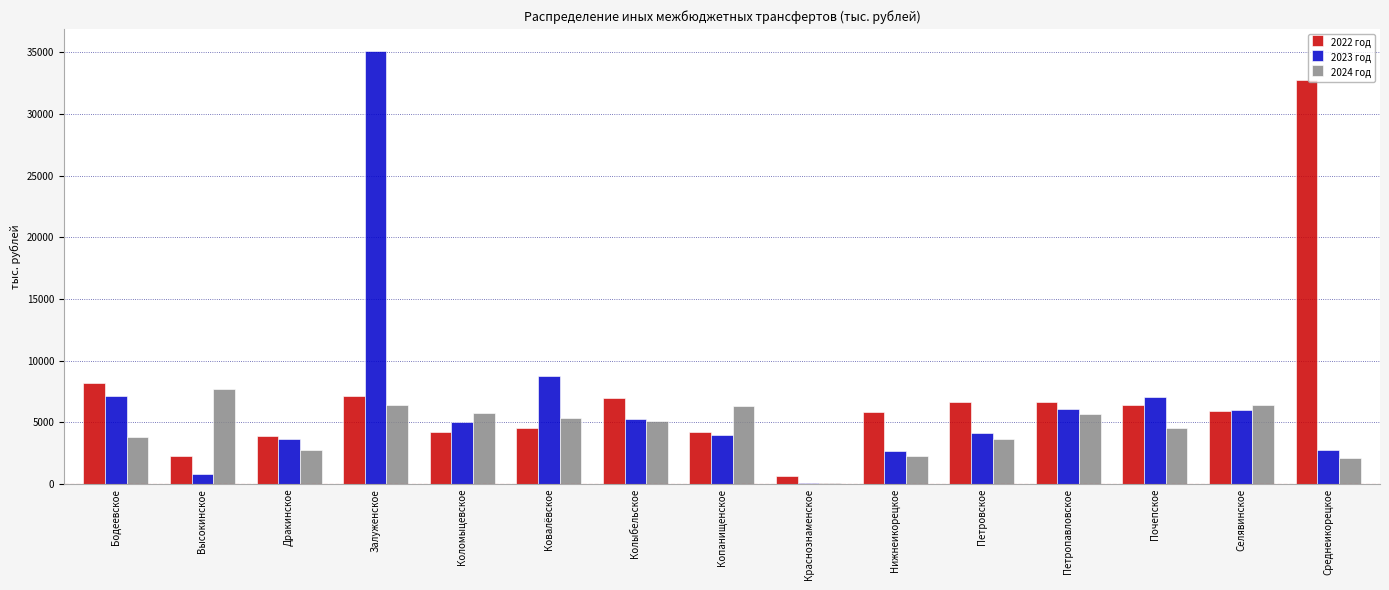

What is the difference between the 2024 год values at Петропавловское and Дракинское?

2950.8